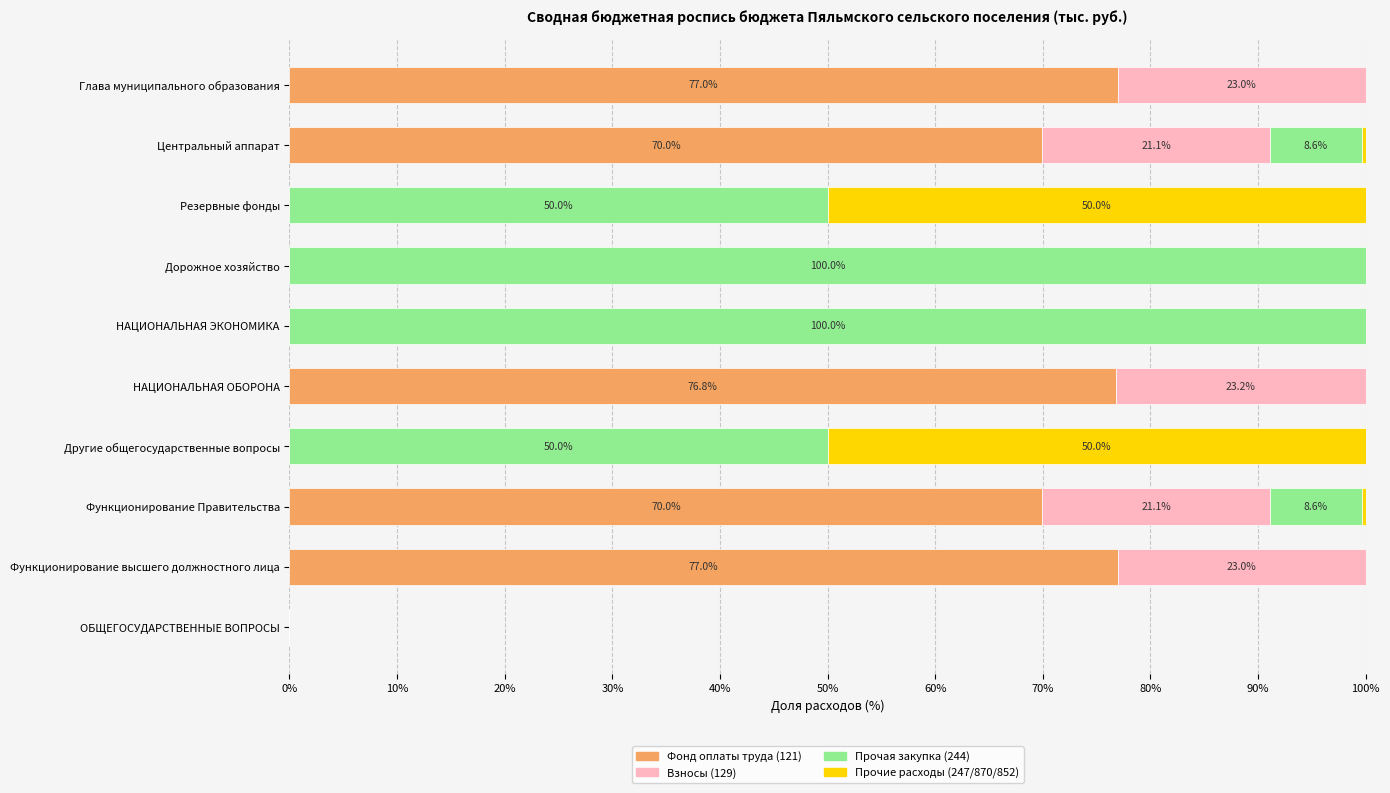

What is the total value across all series at НАЦИОНАЛЬНАЯ ОБОРОНА?

100.0